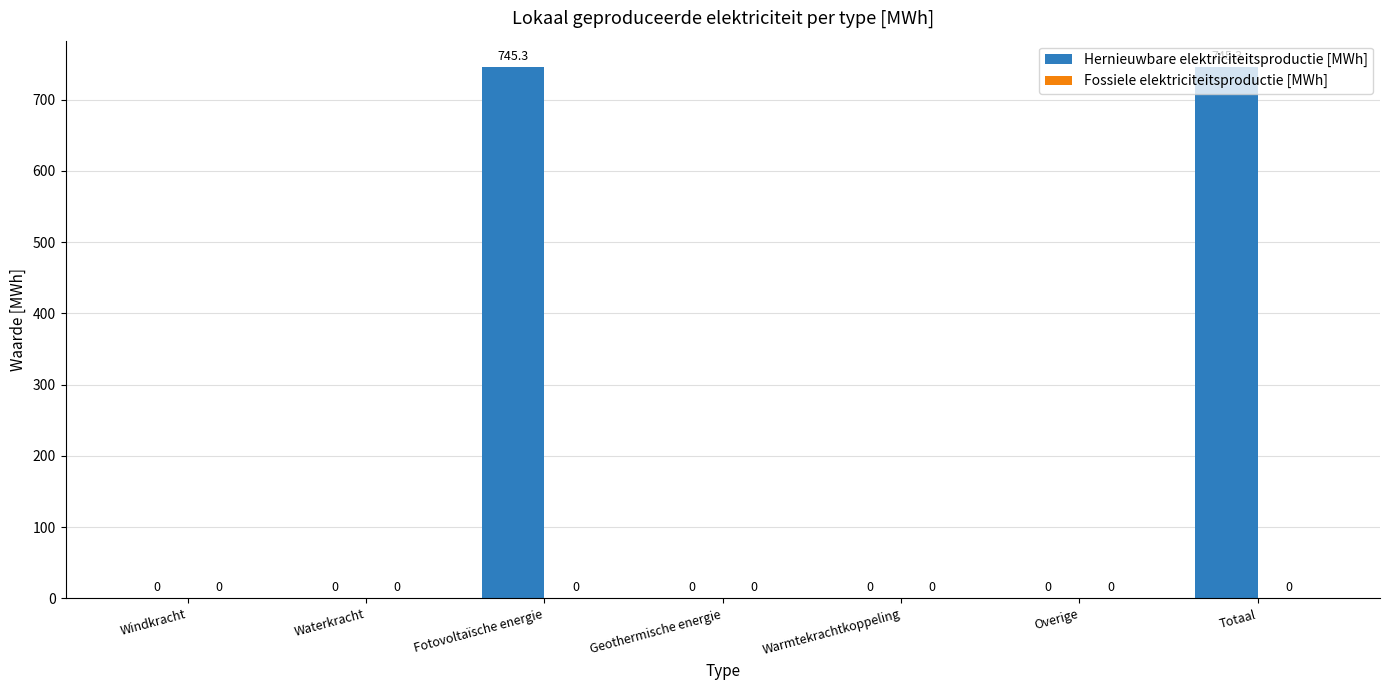

Are the bars horizontal?

No